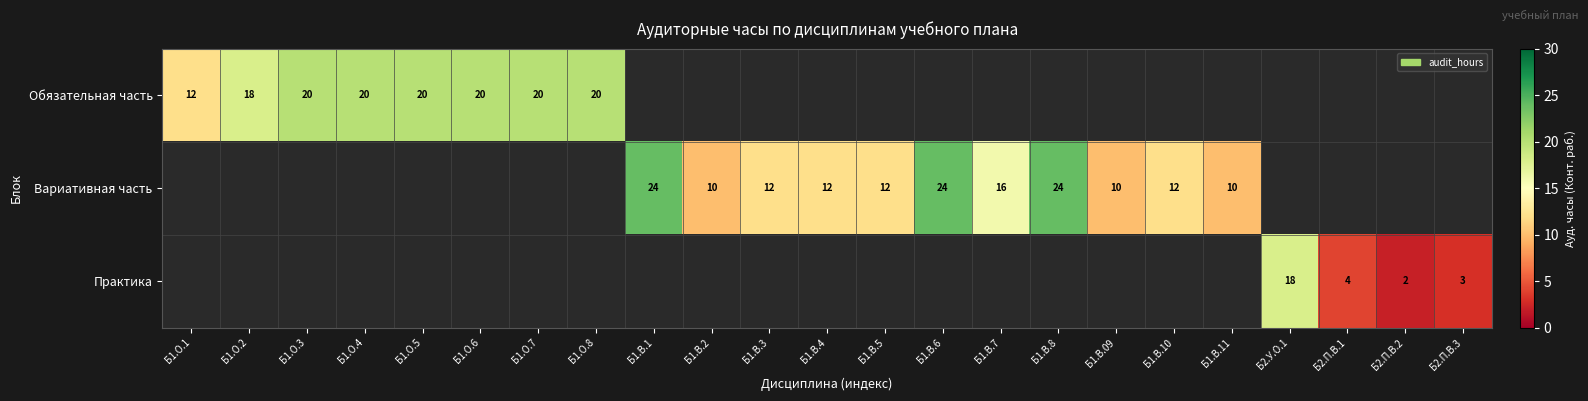

The Обязательная часть series shows 18 at Б1.О.2. True or false?

True